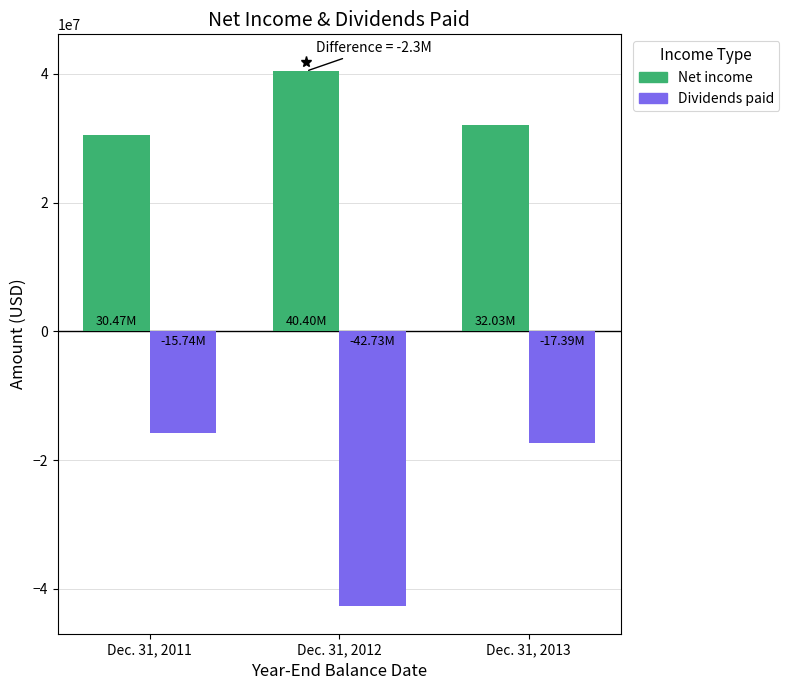

Count the number of data series in this chart.

2